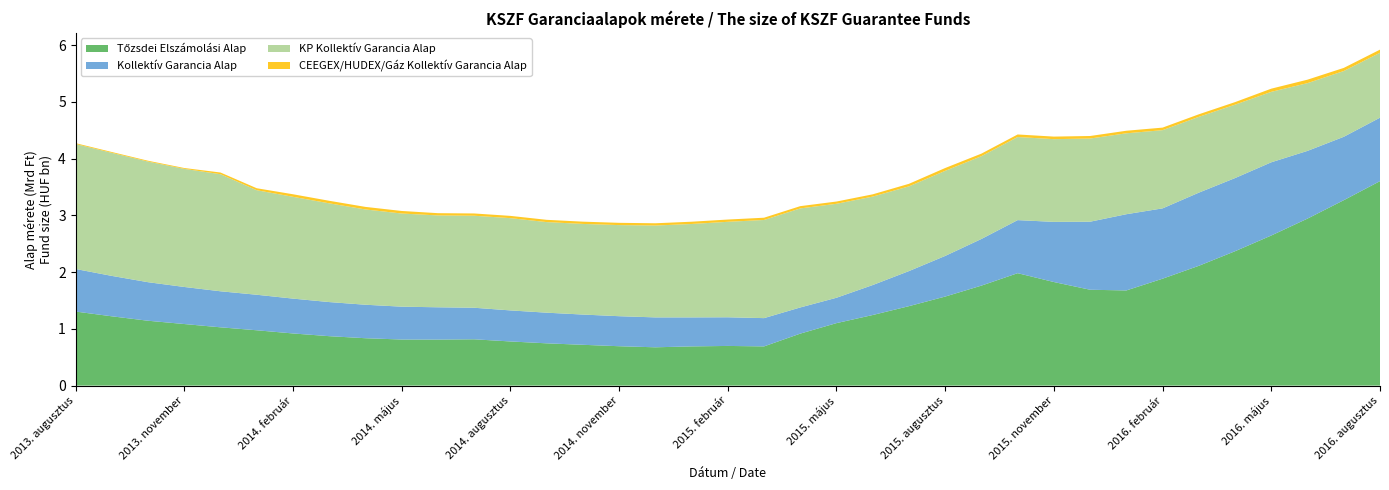

Reading left to right, transcribe all the data shown in this chart.

Tőzsdei Elszámolási Alap: 2013. augusztus=1305000000	2013. szeptember=1221000000	2013. október=1143000000	2013. november=1085000000	2013. december=1027000000	2014. január=975000000	2014. február=919000000	2014. március=871000000	2014. április=835000000	2014. május=812000000	2014. június=811000000	2014. július=816000000	2014. augusztus=778000000	2014. szeptember=745000000	2014. október=719000000	2014. november=694000000	2014. december=675000000	2015. január=691000000	2015. február=699000000	2015. március=691000000	2015. április=916000000	2015. május=1101000000	2015. június=1244000000	2015. július=1400000000	2015. augusztus=1569000000	2015. szeptember=1762000000	2015. október=1981000000	2015. november=1825000000	2015. december=1689000000	2016. január=1677000000	2016. február=1884000000	2016. március=2111000000	2016. április=2368000000	2016. május=2645000000	2016. június=2943000000	2016. július=3267000000	2016. augusztus=3603000000
Kollektív Garancia Alap: 2013. augusztus=750000000	2013. szeptember=712000000	2013. október=679000000	2013. november=653000000	2013. december=635000000	2014. január=626000000	2014. február=614000000	2014. március=601000000	2014. április=590000000	2014. május=579000000	2014. június=569000000	2014. július=556000000	2014. augusztus=547000000	2014. szeptember=540000000	2014. október=533000000	2014. november=529000000	2014. december=527000000	2015. január=511000000	2015. február=505000000	2015. március=498000000	2015. április=461000000	2015. május=447000000	2015. június=528000000	2015. július=618000000	2015. augusztus=716000000	2015. szeptember=822000000	2015. október=935000000	2015. november=1060000000	2015. december=1199000000	2016. január=1343000000	2016. február=1239000000	2016. március=1289000000	2016. április=1289000000	2016. május=1290000000	2016. június=1193000000	2016. július=1117000000	2016. augusztus=1118000000
KP Kollektív Garancia Alap: 2013. augusztus=2202055401	2013. szeptember=2168353346	2013. október=2125233235	2013. november=2081181879	2013. december=2062685038	2014. január=1841660957	2014. február=1793715498	2014. március=1739774615	2014. április=1678968120	2014. május=1641373510	2014. június=1618326338	2014. július=1621236954	2014. augusztus=1625699214	2014. szeptember=1596240312	2014. október=1596831753	2014. november=1605310300	2014. december=1618513968	2015. január=1645822846	2015. február=1682221994	2015. március=1729364077	2015. április=1745152392	2015. május=1655571304	2015. június=1558438489	2015. július=1492732246	2015. augusztus=1499182337	2015. szeptember=1458809115	2015. október=1464249203	2015. november=1457585204	2015. december=1465321043	2016. január=1425831549	2016. február=1377960803	2016. március=1335734715	2016. április=1293327397	2016. május=1241354151	2016. június=1193861100	2016. július=1159002130	2016. augusztus=1143937438
CEEGEX/HUDEX/Gáz Kollektív Garancia Alap: 2013. augusztus=15000000	2013. szeptember=15000000	2013. október=15000000	2013. november=15000000	2013. december=30000000	2014. január=35000000	2014. február=45000000	2014. március=45000000	2014. április=45000000	2014. május=45000000	2014. június=40000000	2014. július=40000000	2014. augusztus=40000000	2014. szeptember=40000000	2014. október=40000000	2014. november=40000000	2014. december=40000000	2015. január=40000000	2015. február=40000000	2015. március=40000000	2015. április=40000000	2015. május=40000000	2015. június=40000000	2015. július=45000000	2015. augusztus=50000000	2015. szeptember=45000000	2015. október=45000000	2015. november=45000000	2015. december=45000000	2016. január=45000000	2016. február=45000000	2016. március=45000000	2016. április=45000000	2016. május=56000000	2016. június=61000000	2016. július=55000000	2016. augusztus=55000000